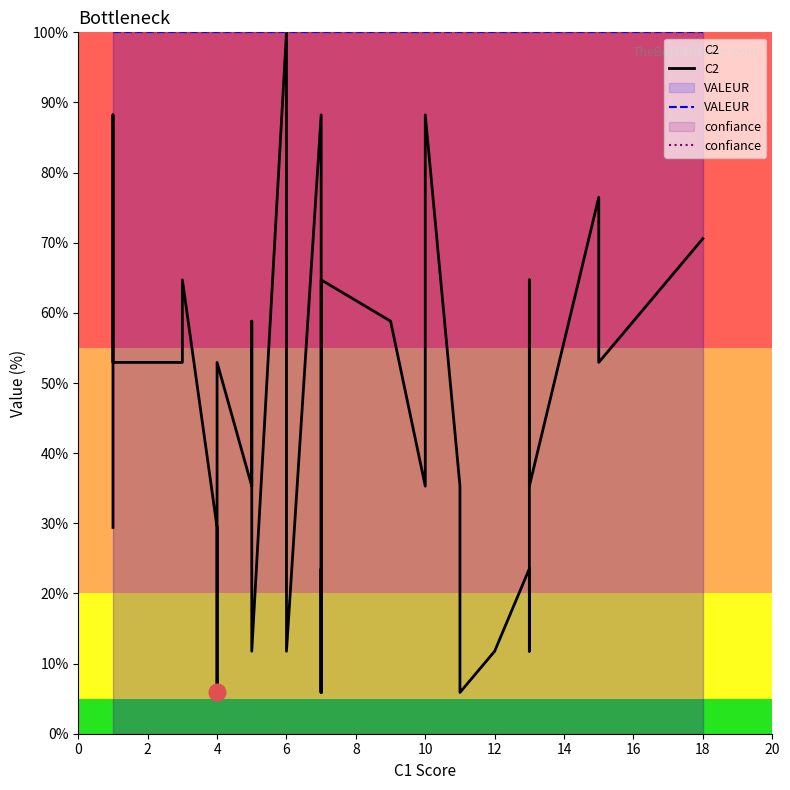

Does the chart display data point markers on the line(s)?

No